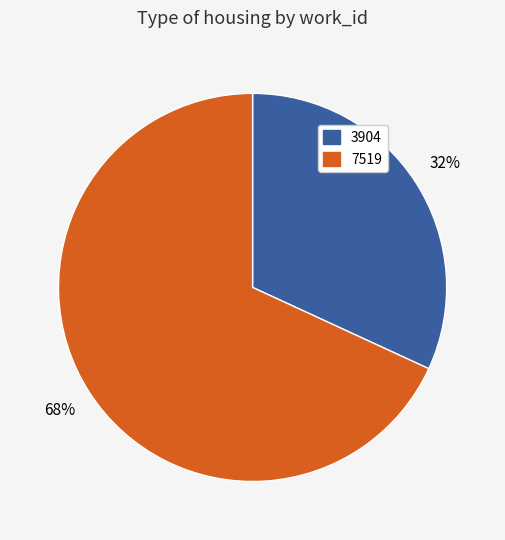

What is the ratio of the value at 7519 to the value at 3904?

2.1